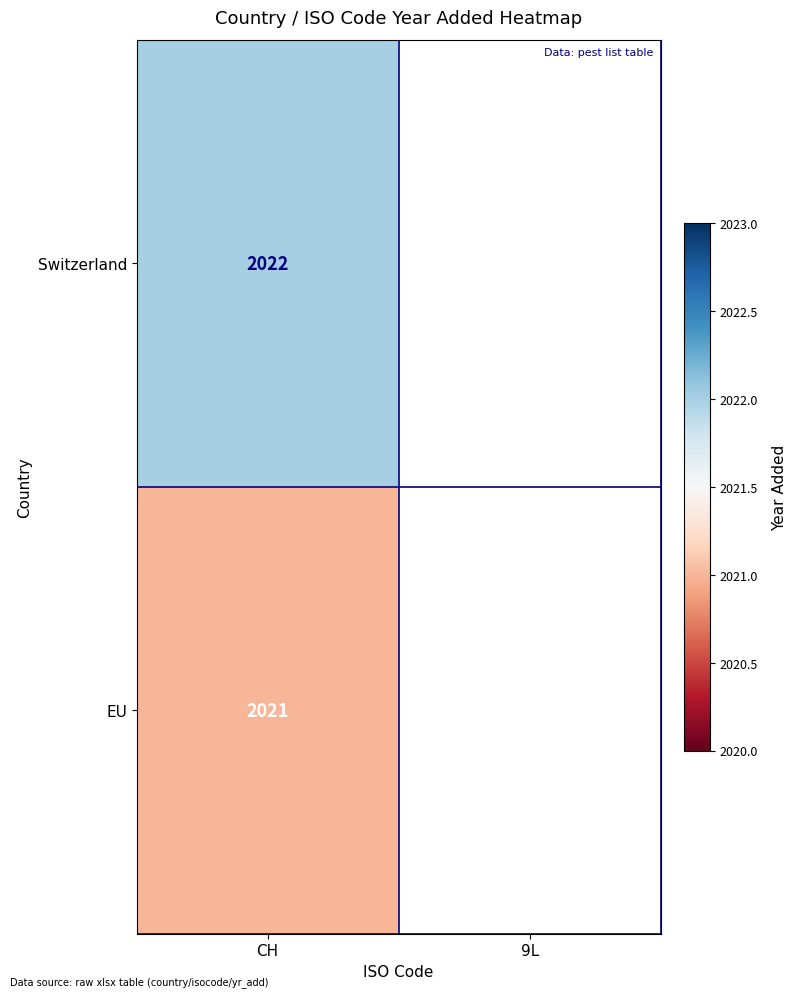

Which category has the lowest value across all series?

CH